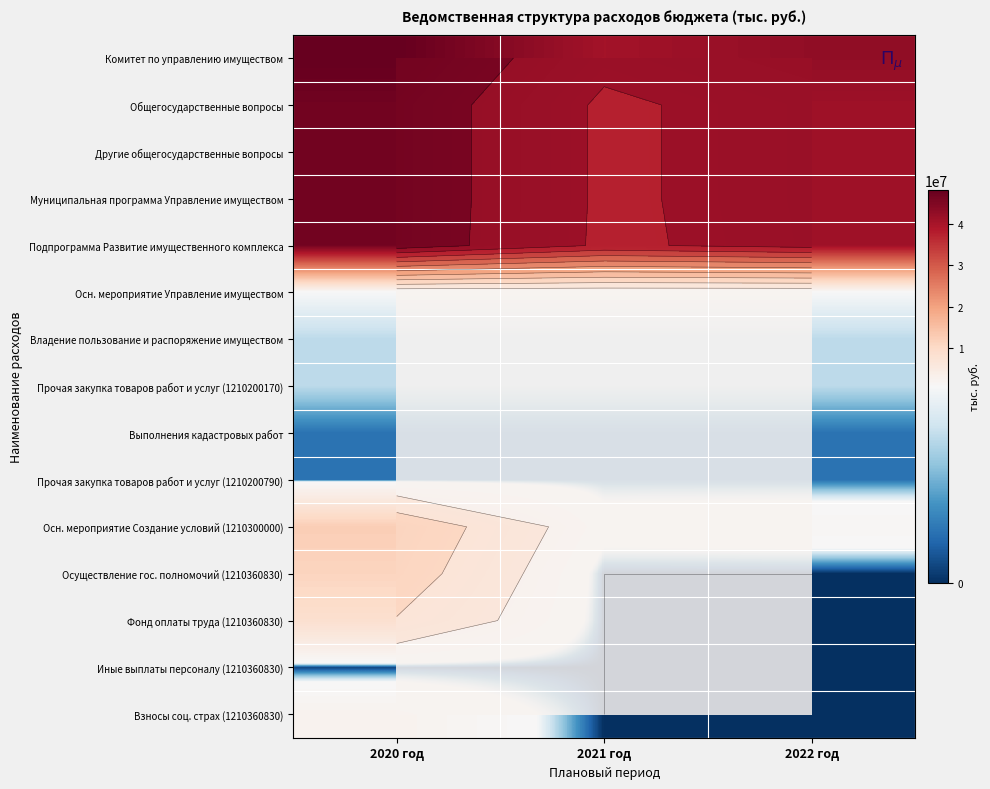

What is the difference between the highest and lowest values at 2022 год?

42732442